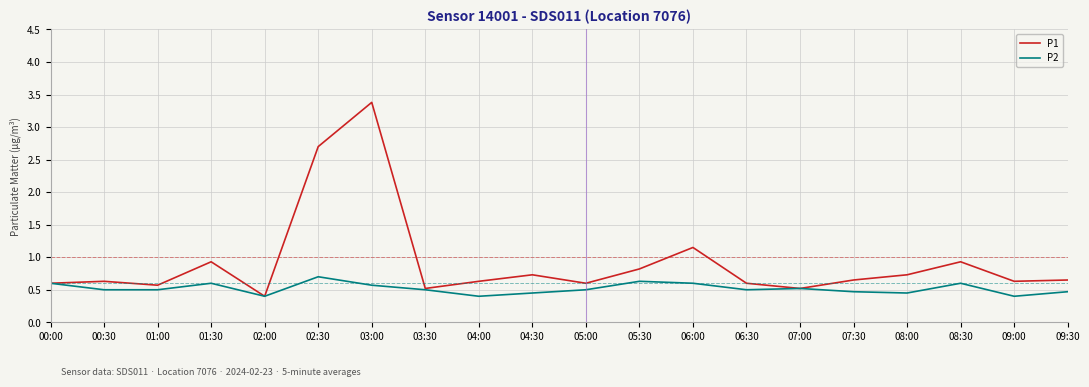

The value of P1 at 09:00 is 0.2. True or false?

False